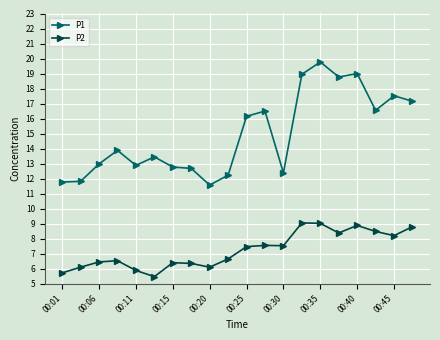

What is the minimum value shown in the chart?

5.5